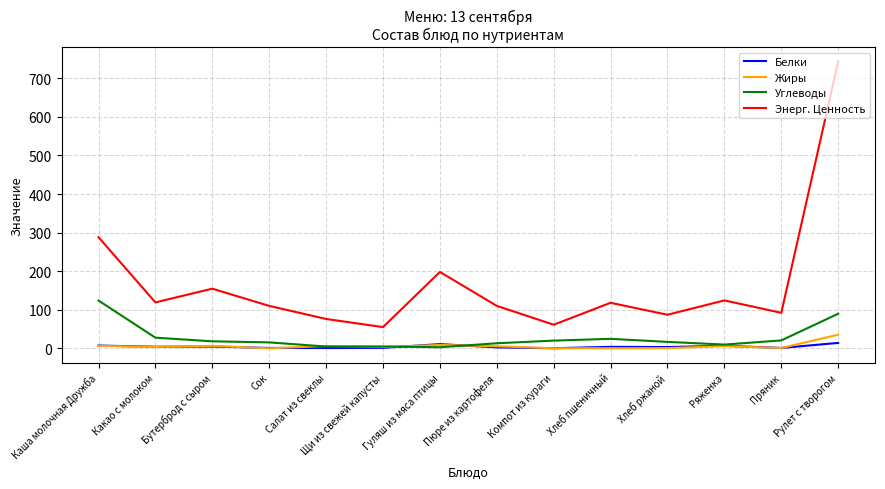

Which series has the largest range (max minus min)?

Энерг. Ценность